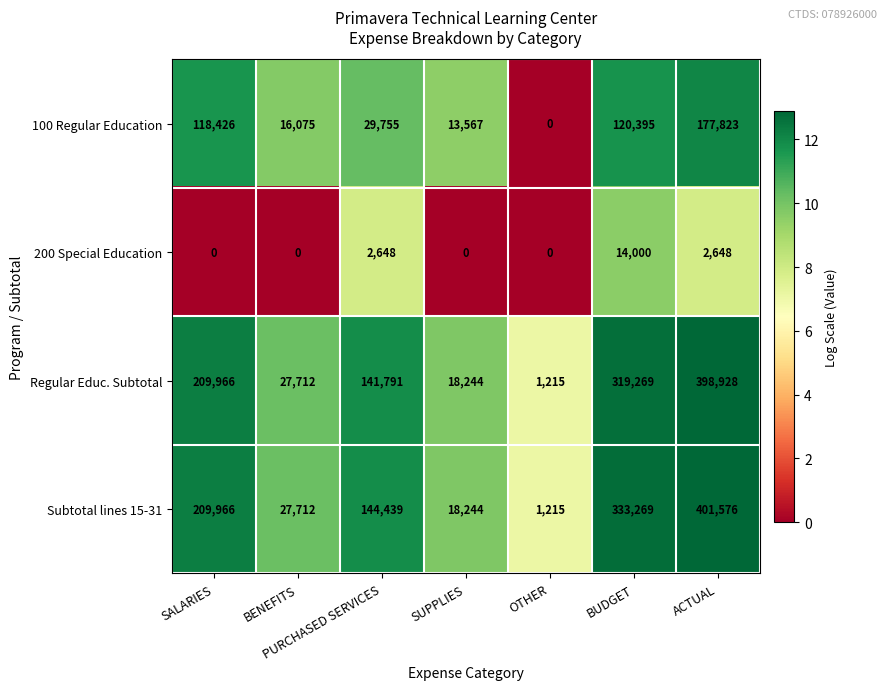

What is the difference between the second highest and minimum values in the Regular Educ. Subtotal series?

318054